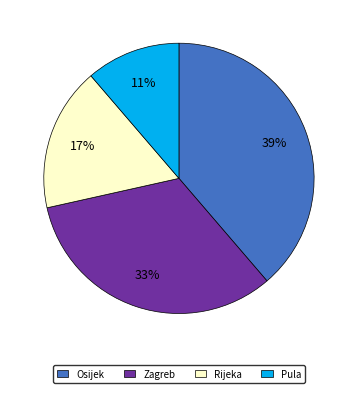

How many segments does this pie chart have?

4